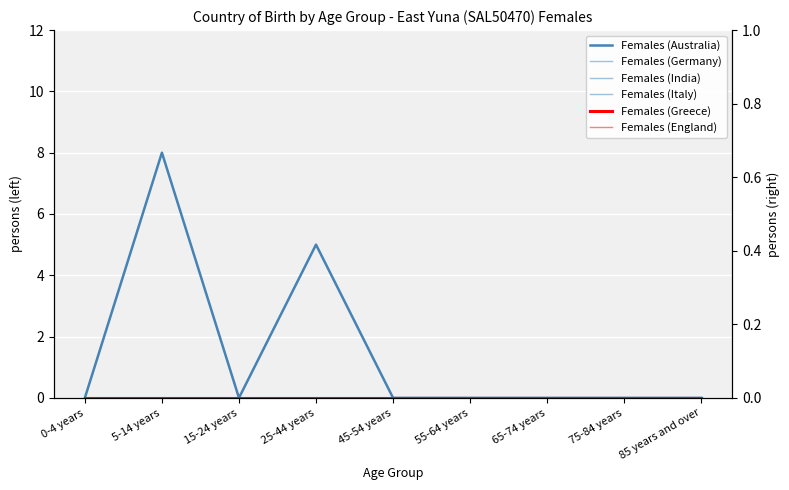

The value of Females (Greece) at 25-44 years is 0. True or false?

True